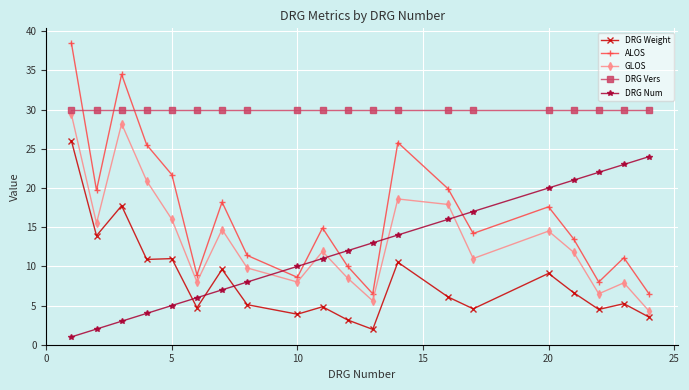

How many interior local peaks does the GLOS series have?

6